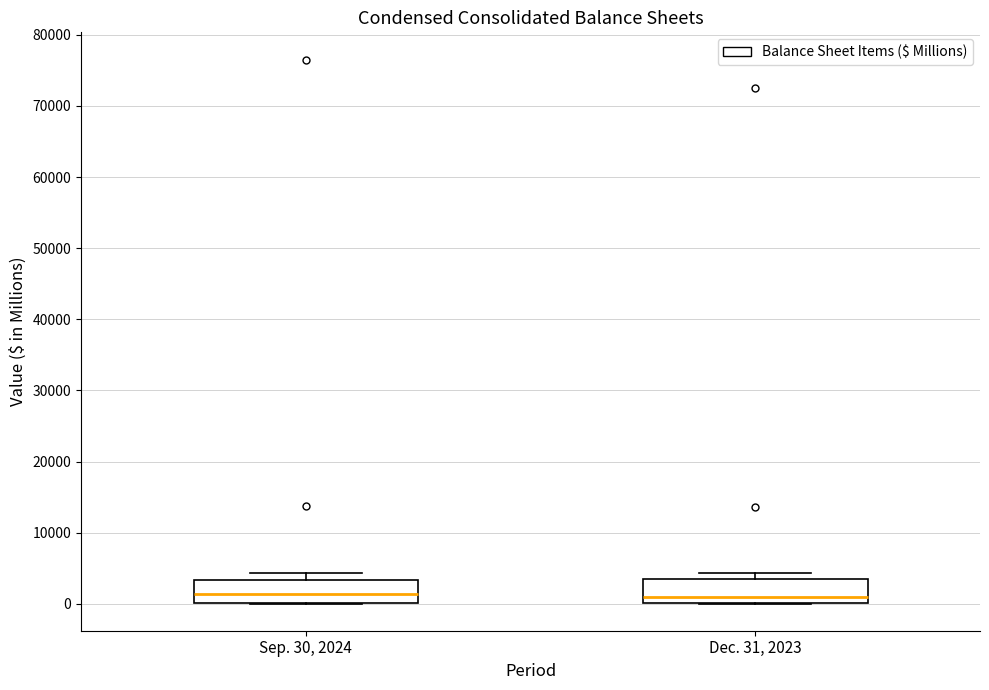

Where does the median line of the box for Dec. 31, 2023 sit on the y-axis? The values are not printed on the chart, so give them approximately, as read against the axis.

1000